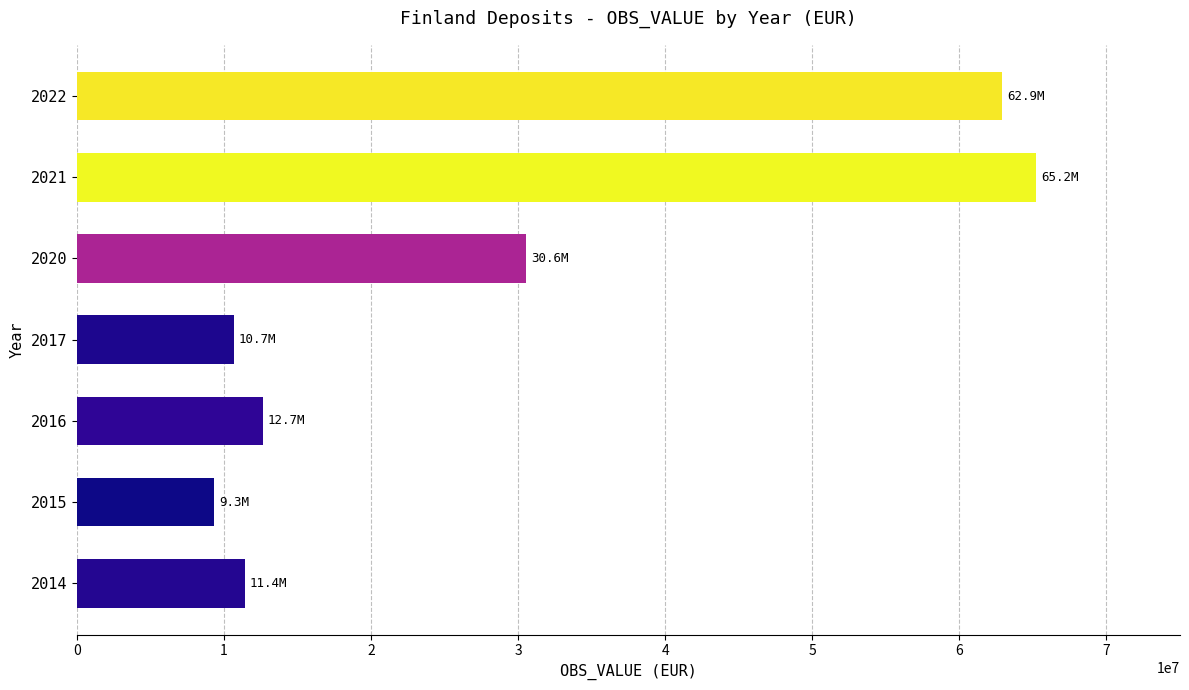

Is it true that the value at 2020 is 15220206.2?

False